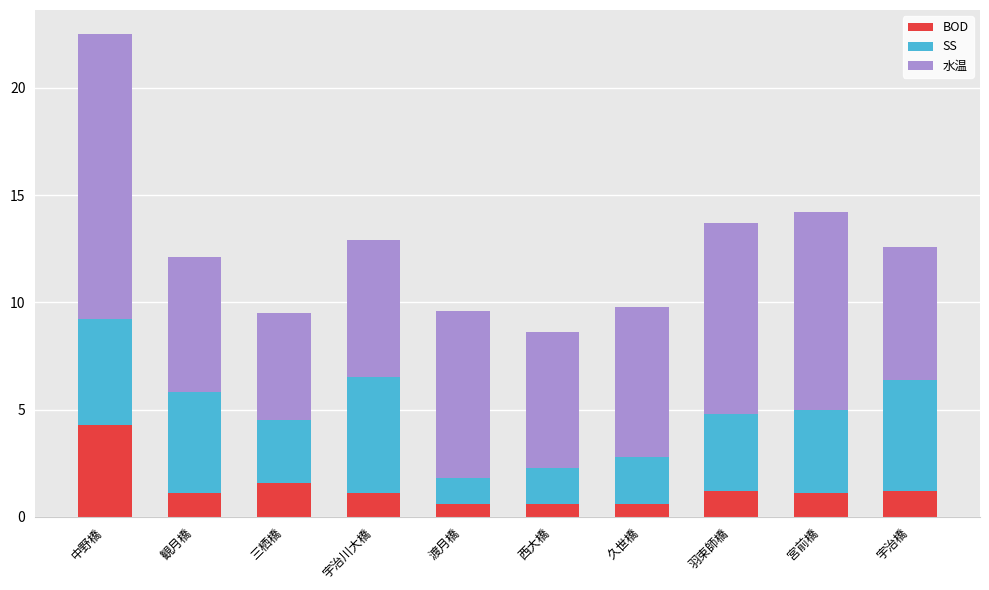

At which category is the sum across all series the highest?

中野橋